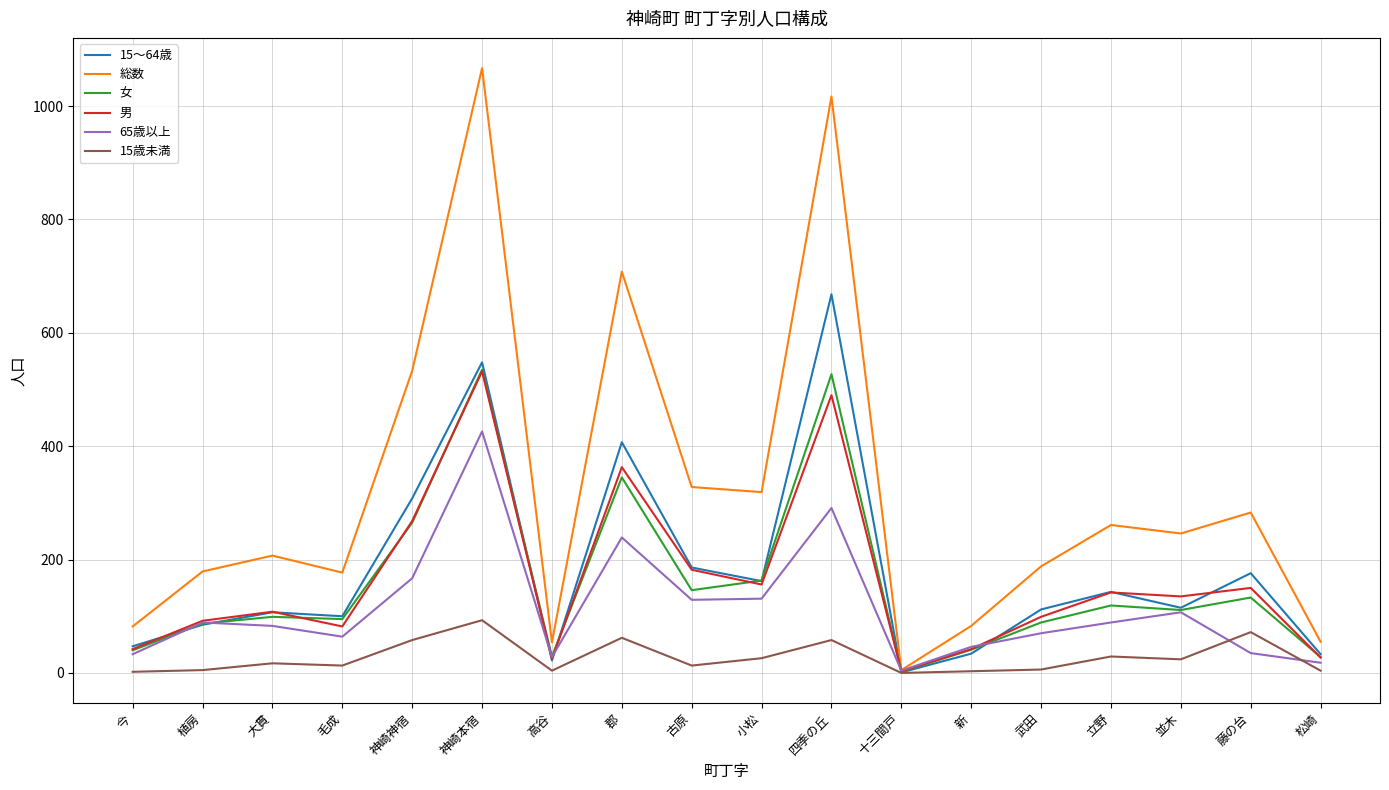

Which series has the largest total across all categories?

総数